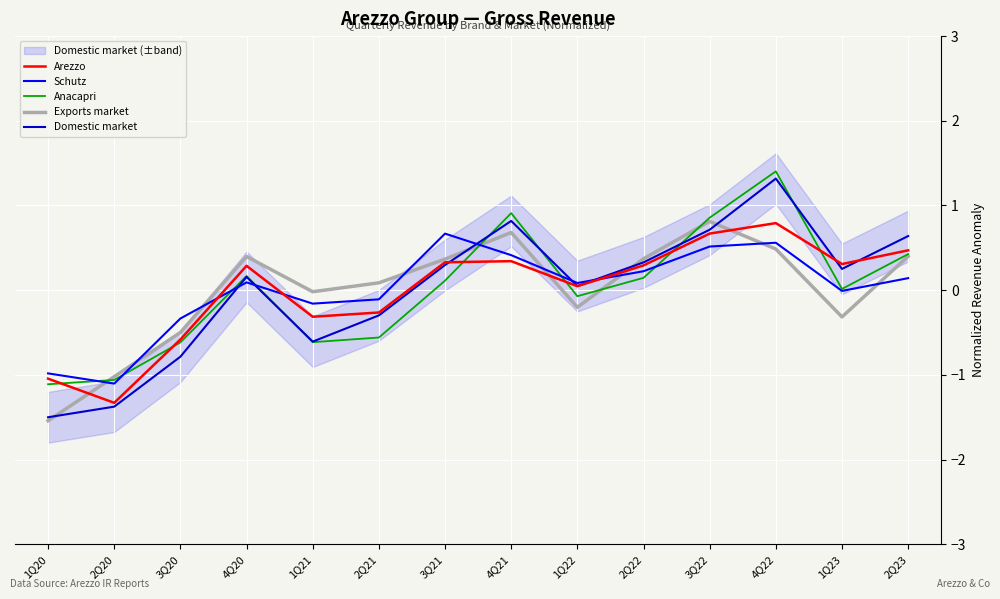

What are all the series names shown in the legend?

Arezzo, Schutz, Anacapri, Exports market, Domestic market